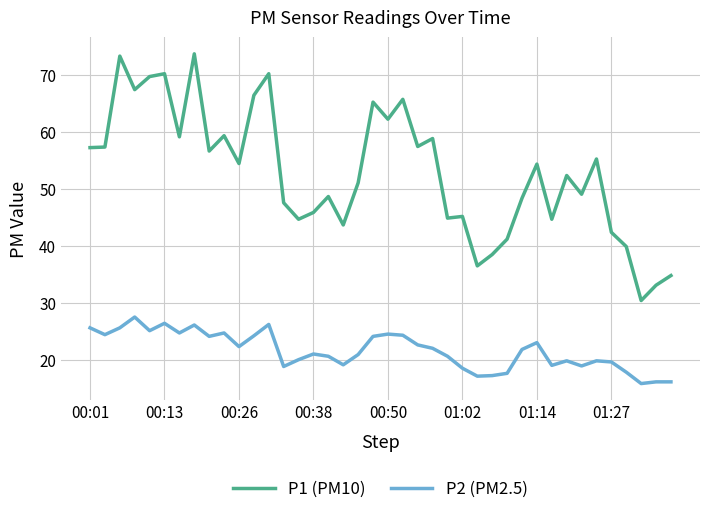

Which series has the largest total across all categories?

P1 (PM10)